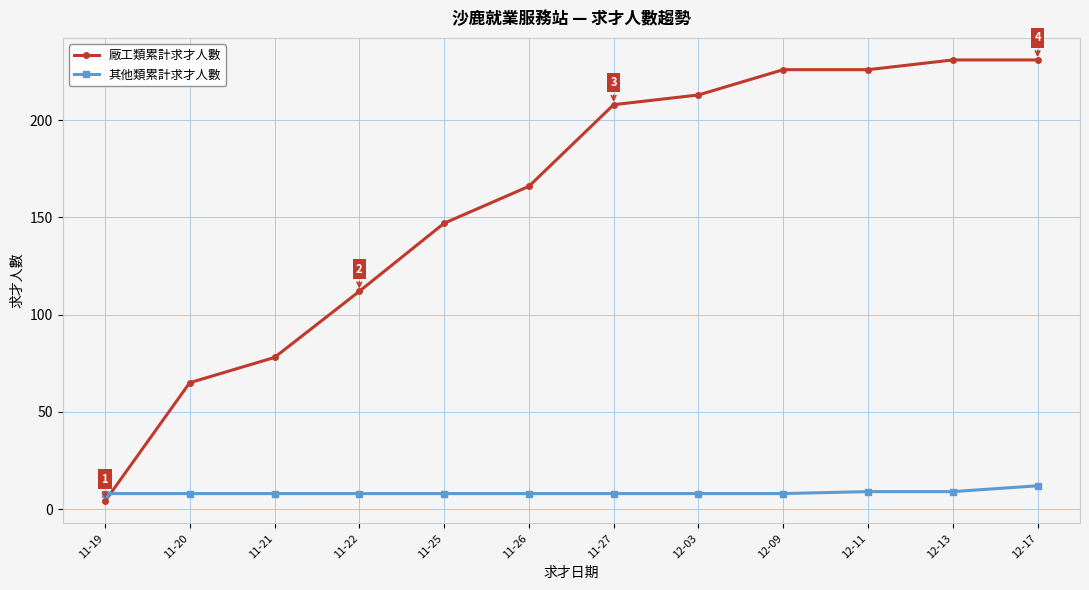

Which series has the largest range (max minus min)?

廠工類累計求才人數